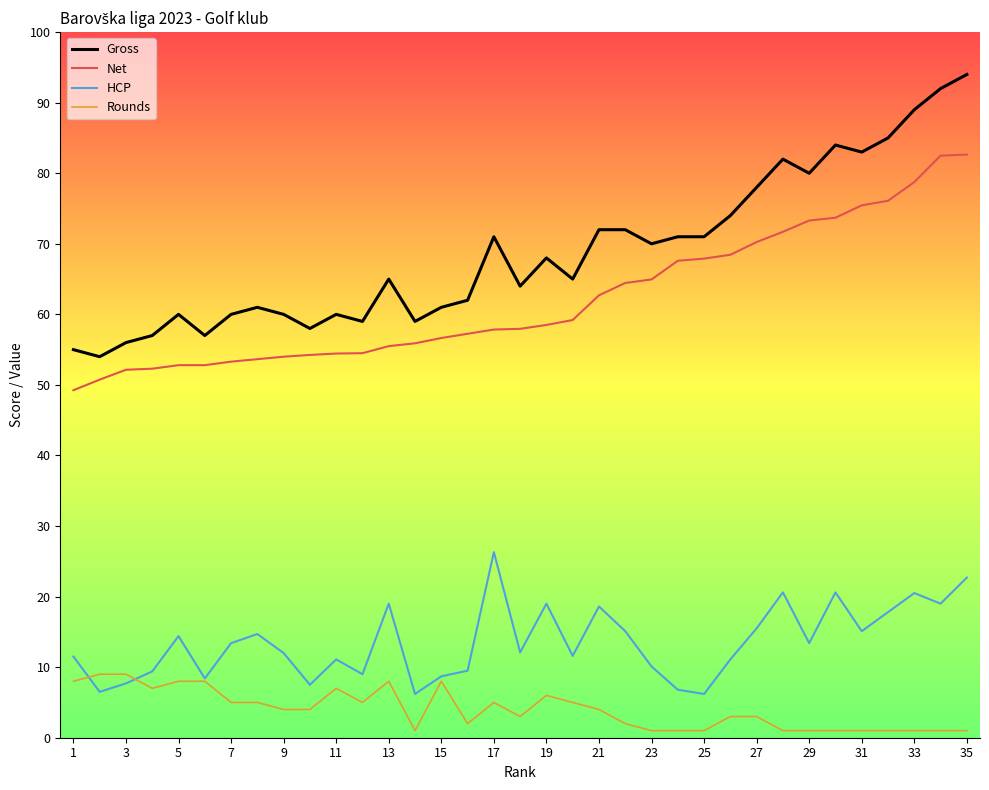

Which series has the largest range (max minus min)?

Gross